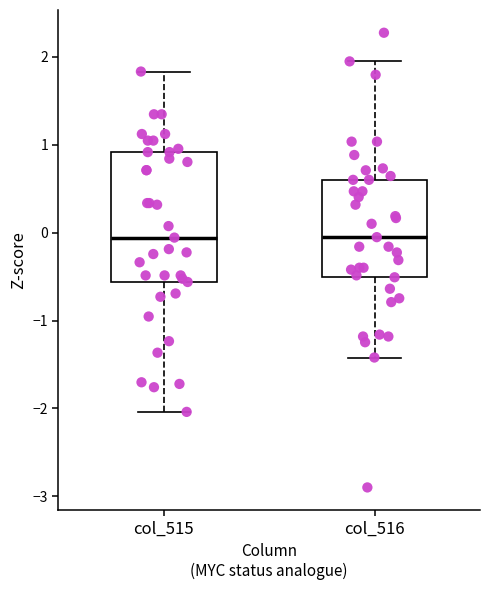

Comparing the boxes themselves (not the whiskers), which one is the tallest?

col_515